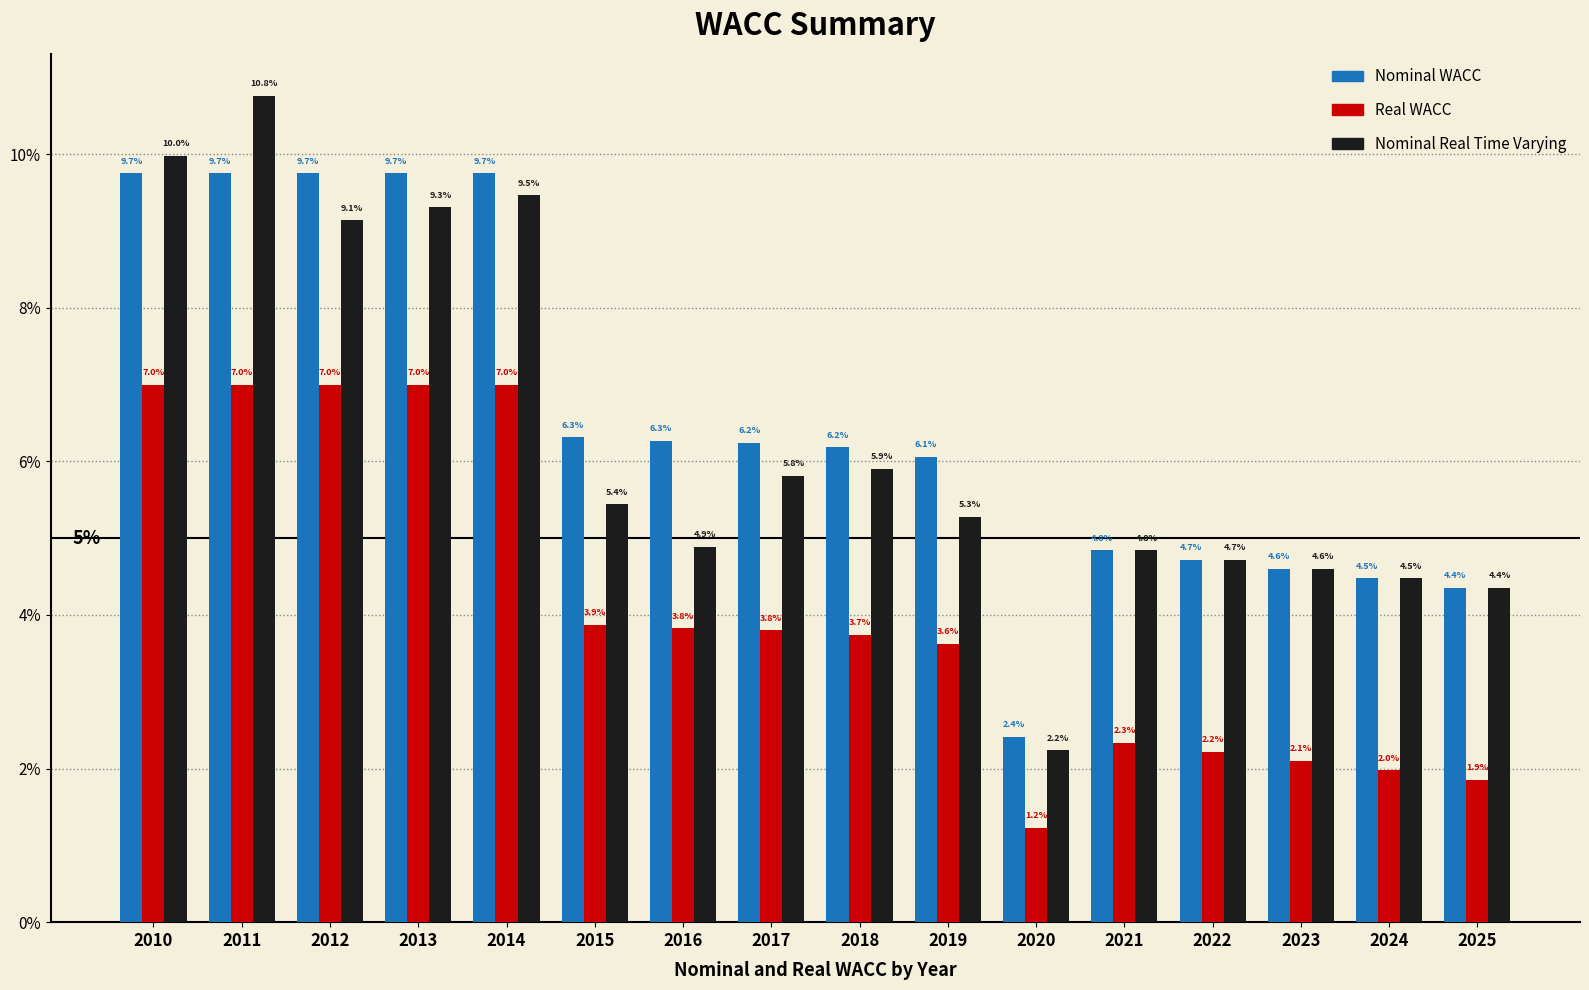

Which series has the largest total across all categories?

Nominal WACC